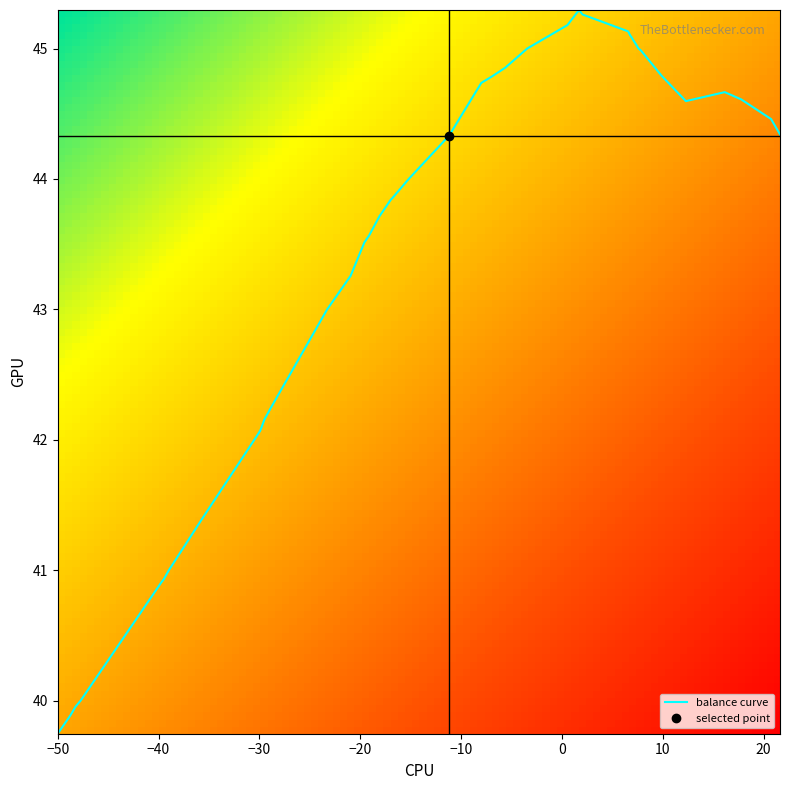

What is the smallest value displayed?

39.7